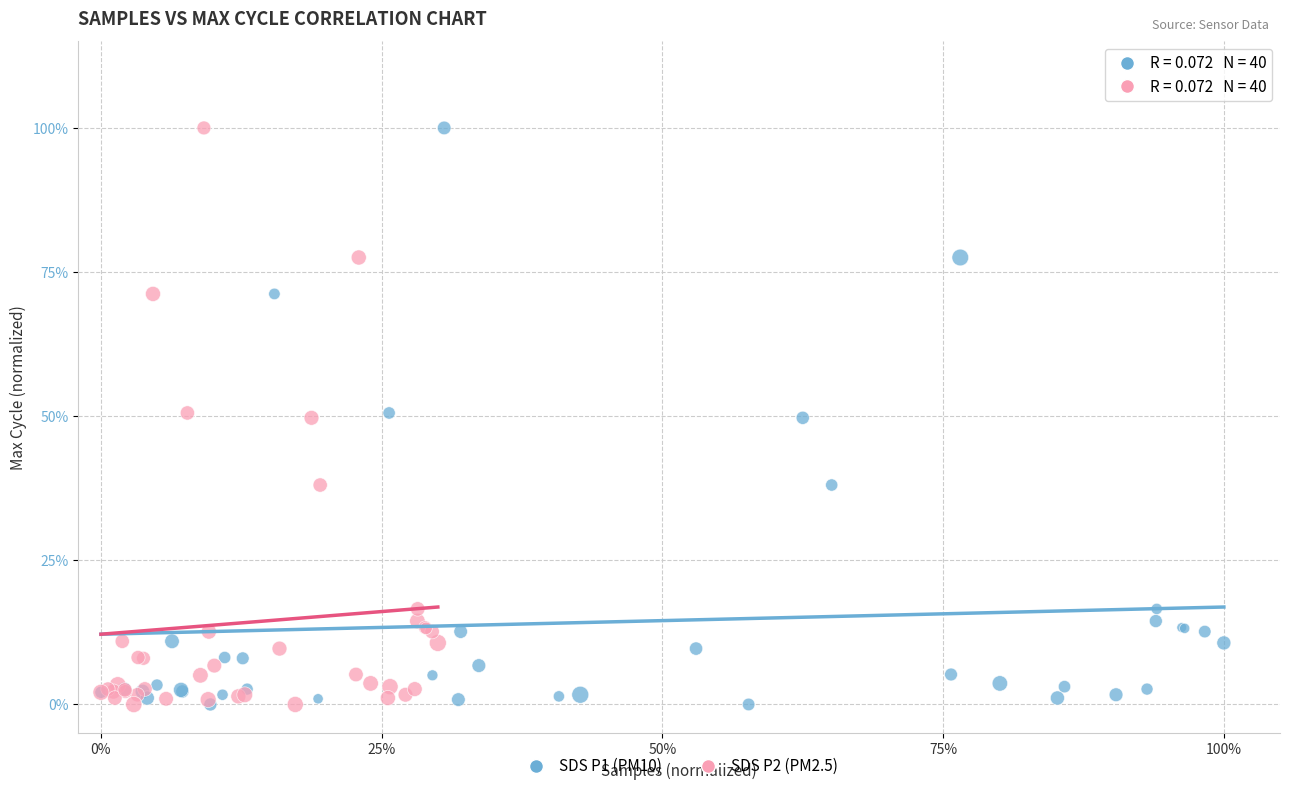

What are all the series names shown in the legend?

SDS P1 (PM10), SDS P2 (PM2.5)